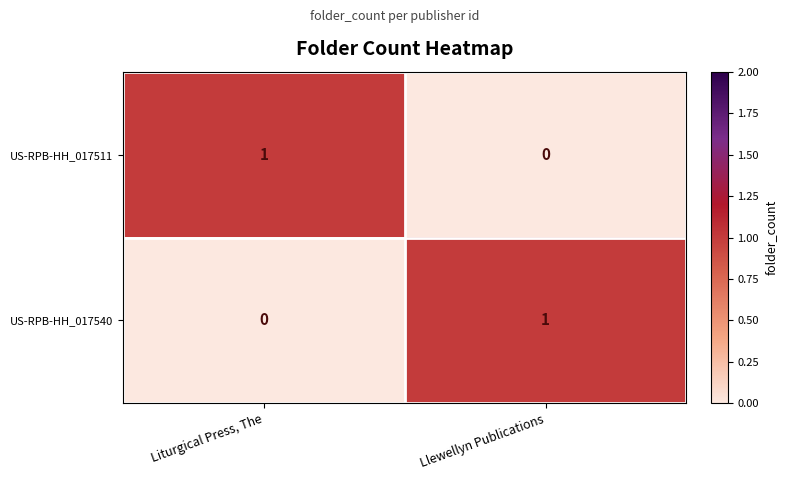

Which category has the highest value in the US-RPB-HH_017540 series?

Llewellyn Publications